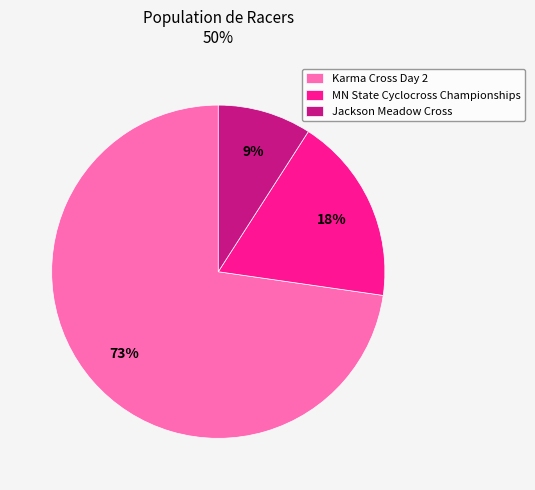

To the nearest percent, what percentage of the pie is Jackson Meadow Cross?

9%